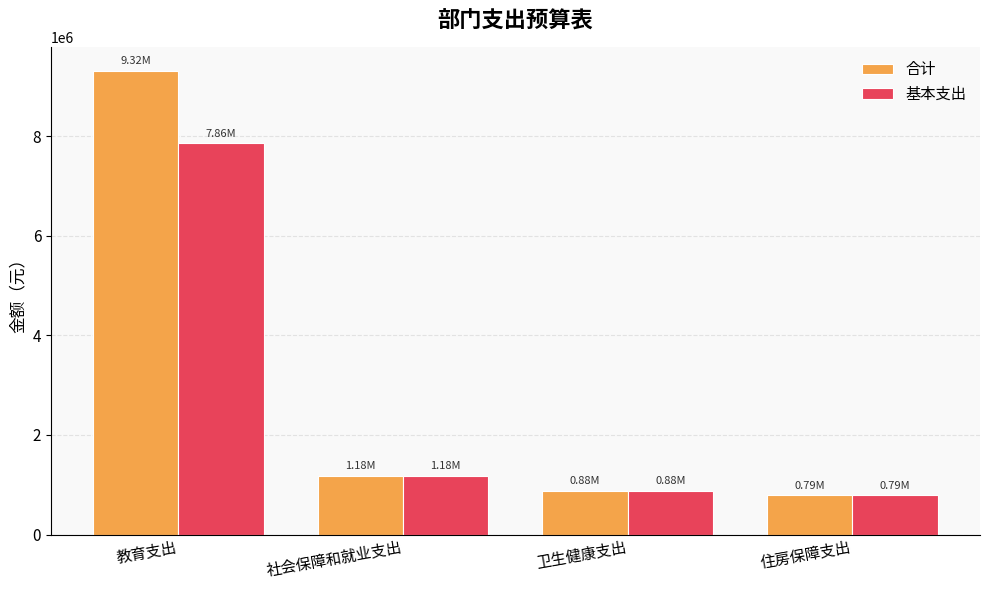

How many bars are there in each group?

2